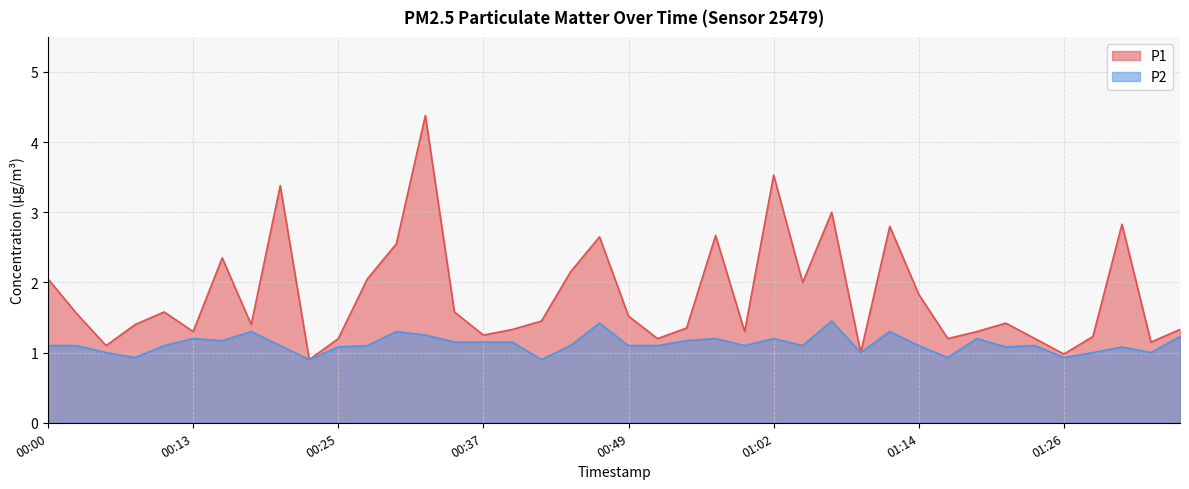

True or false: P2 and P1 intersect in this chart.

False